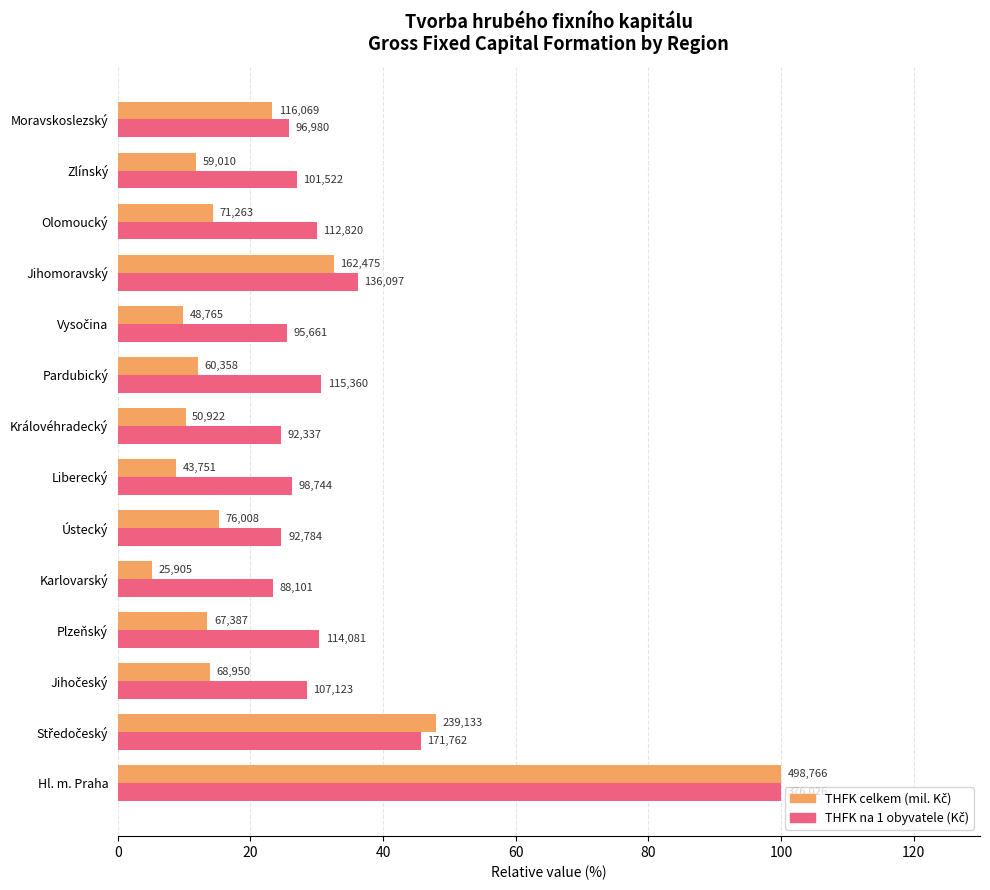

What is the smallest value displayed?

5.2